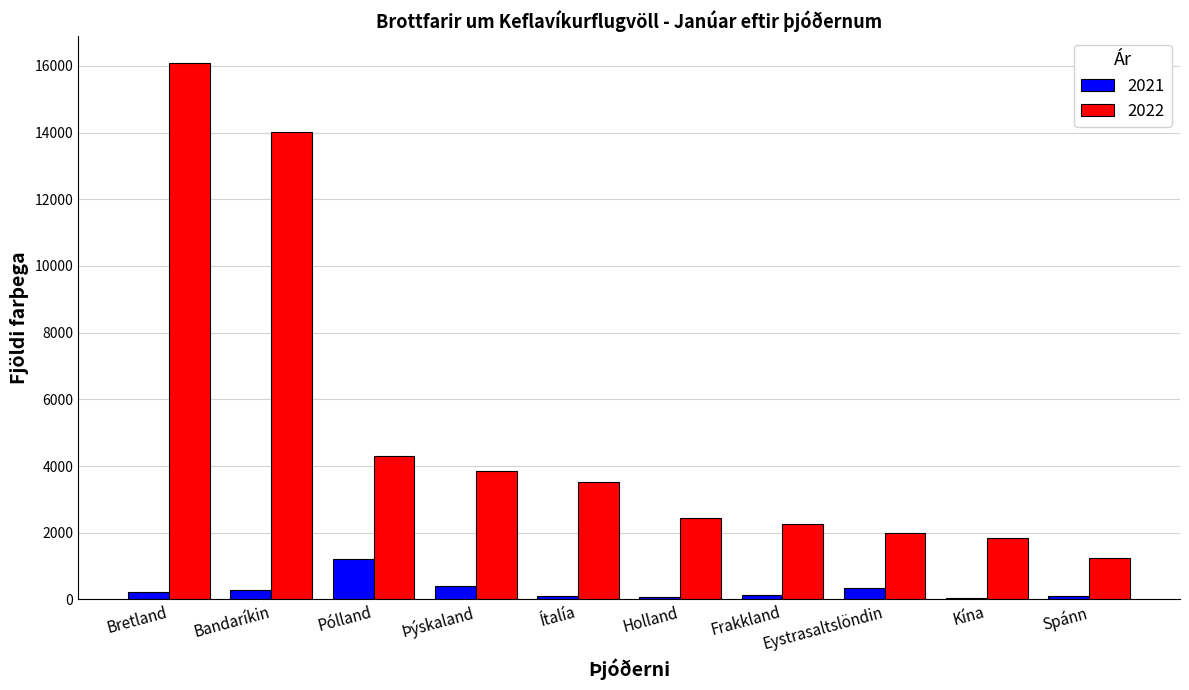

Which series has the largest total across all categories?

2022